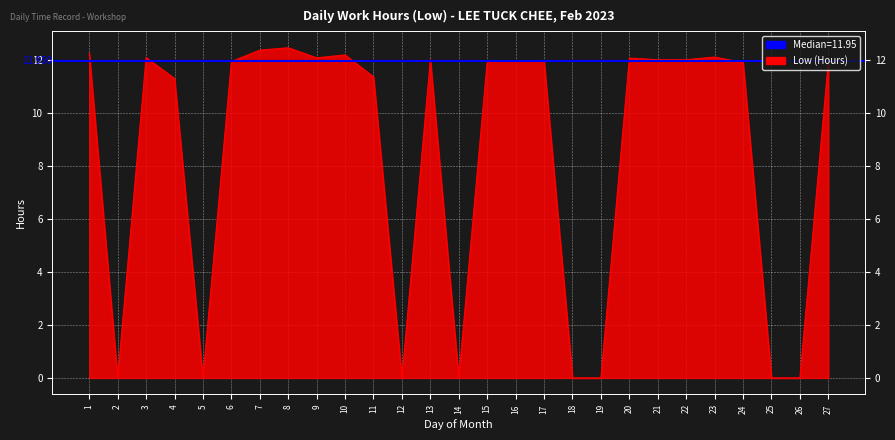

At which category does the chart reach its peak across all series?

8